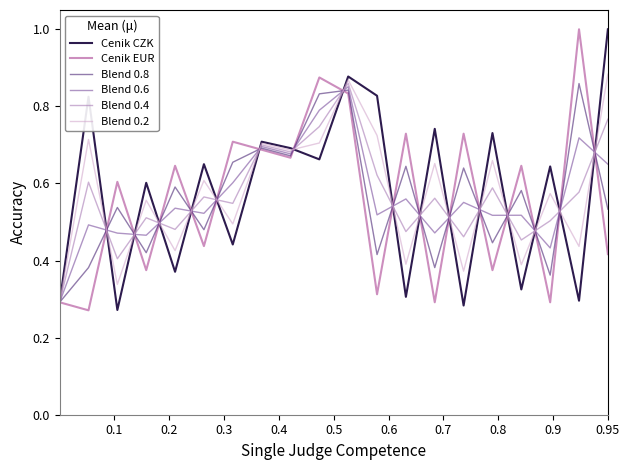

What is the sum of all Cenik EUR values?

11.2